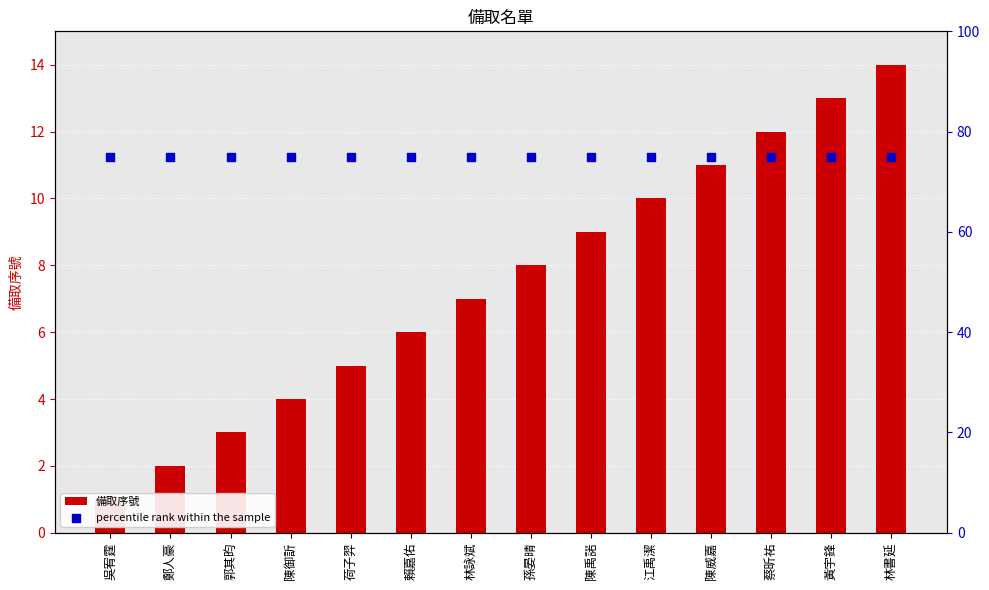

At how many categories does at least one series exceed 54?

14